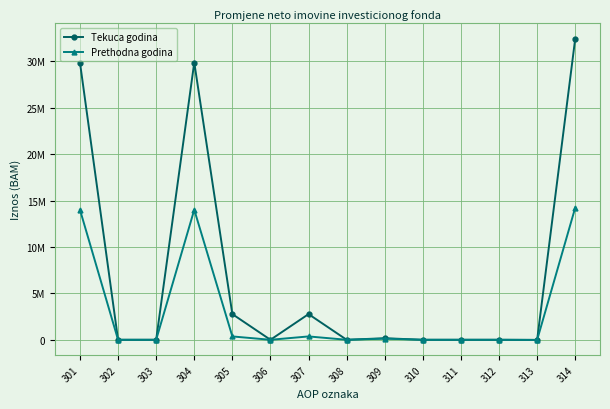

Reading right to left, list all the values displayed in this chart.

Tekuca godina: 314=32473409.7	313=-13772.5	312=0.0	311=0.0	310=0.0	309=168225.5	308=0.0	307=2767893.7	306=0.0	305=2767893.7	304=29887514.0	303=0.0	302=0.0	301=29887514.0
Prethodna godina: 314=14243513.1	313=-13353.0	312=0.0	311=0.0	310=0.0	309=123440.6	308=0.0	307=362035.7	306=0.0	305=362035.7	304=14018271.0	303=0.0	302=0.0	301=14018271.0